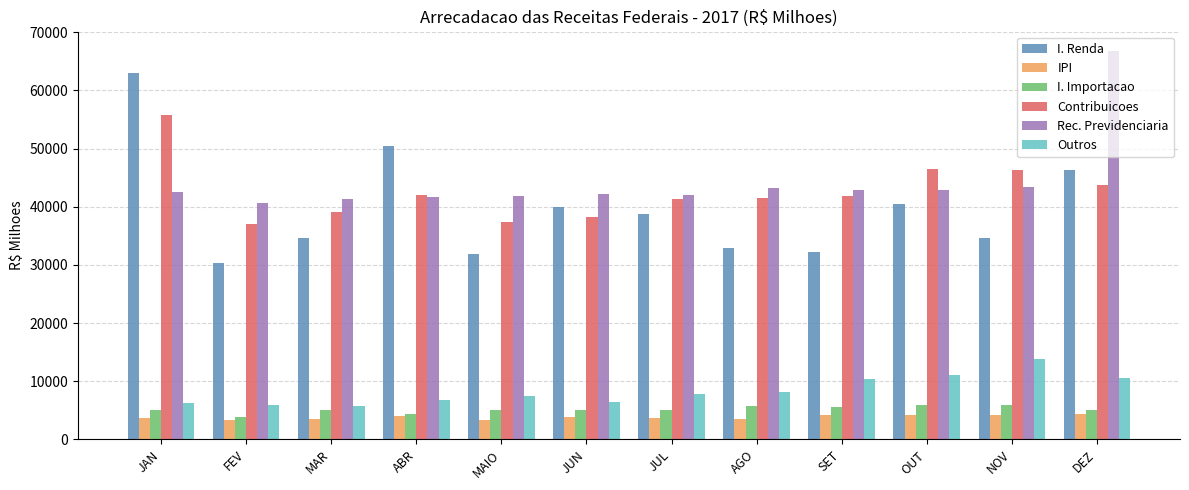

Which series has the largest total across all categories?

Rec. Previdenciaria